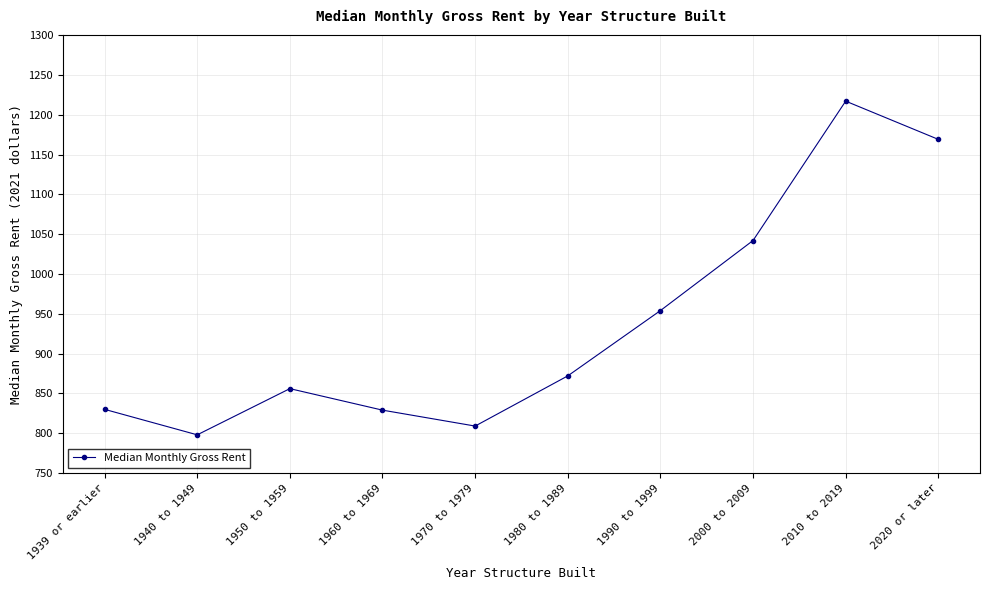

What is the maximum value shown in the chart?

1217